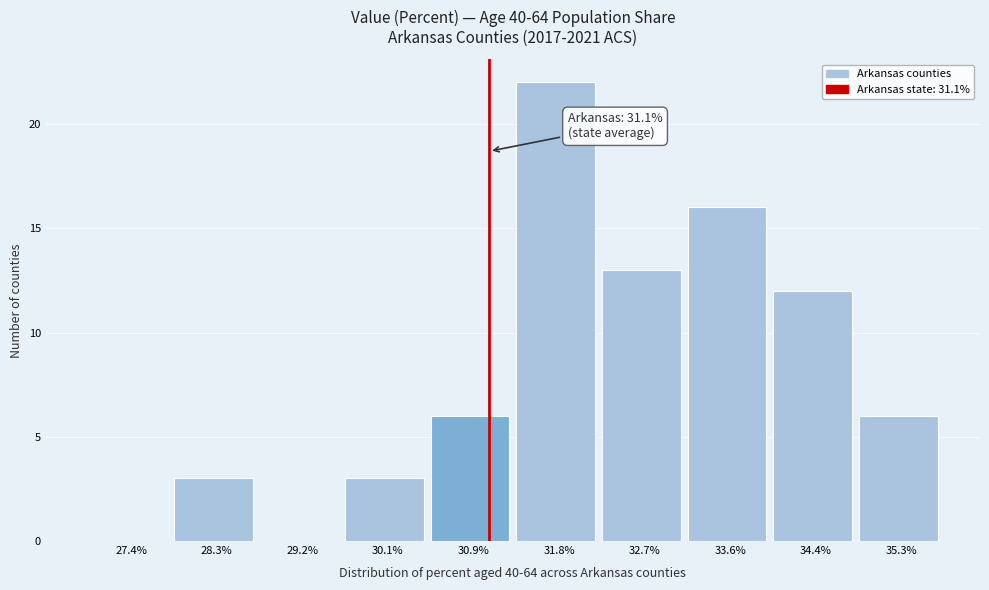

Which range on the x-axis has the tallest bar?

31.4 to 32.3